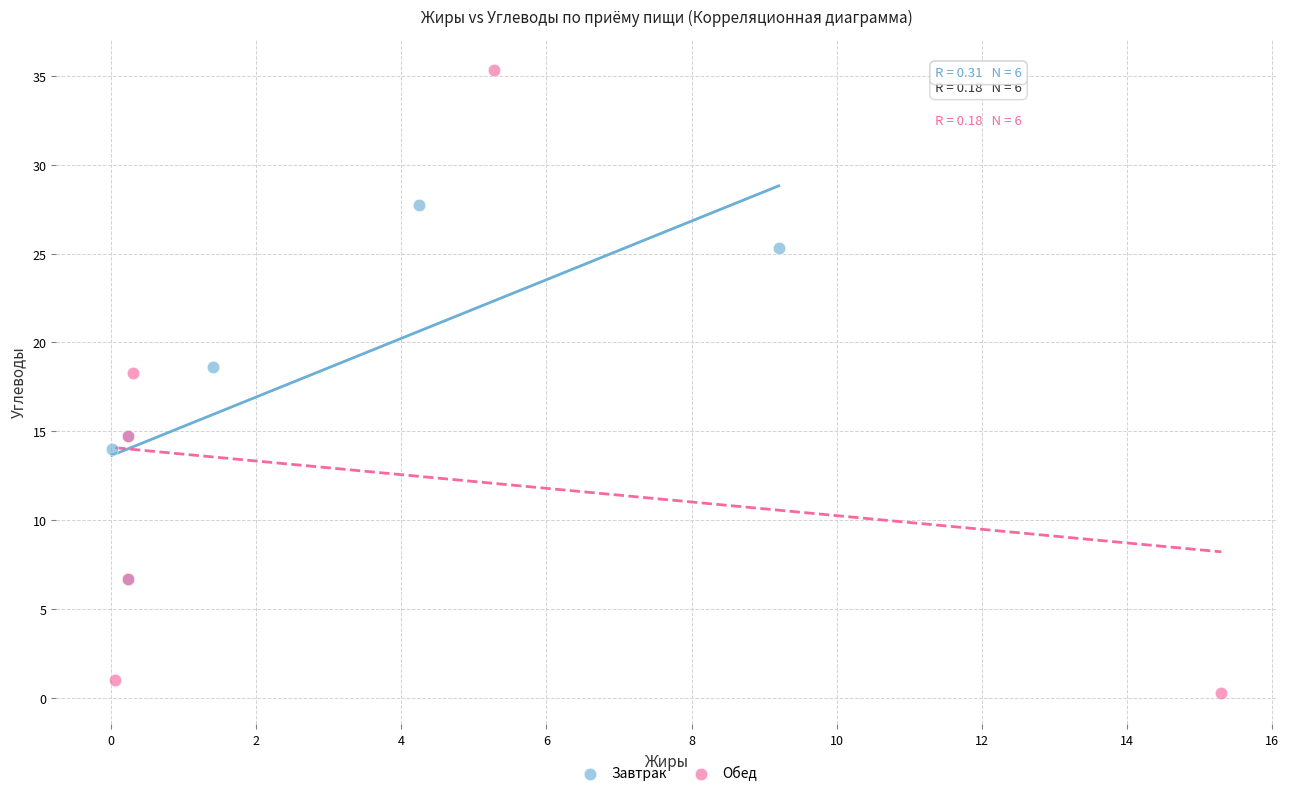

Which series has the largest Y range (max minus min)?

Обед